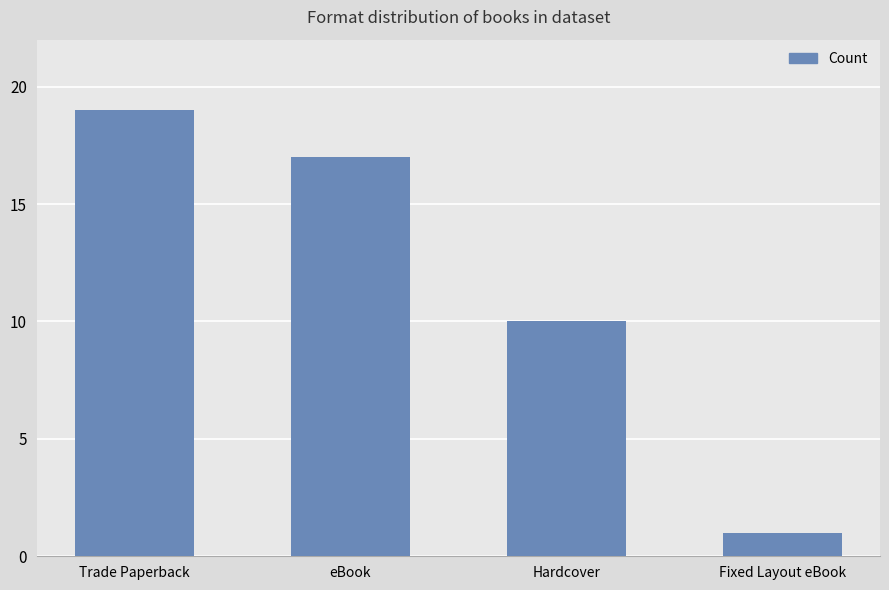

Which label corresponds to the largest value in the chart?

Trade Paperback